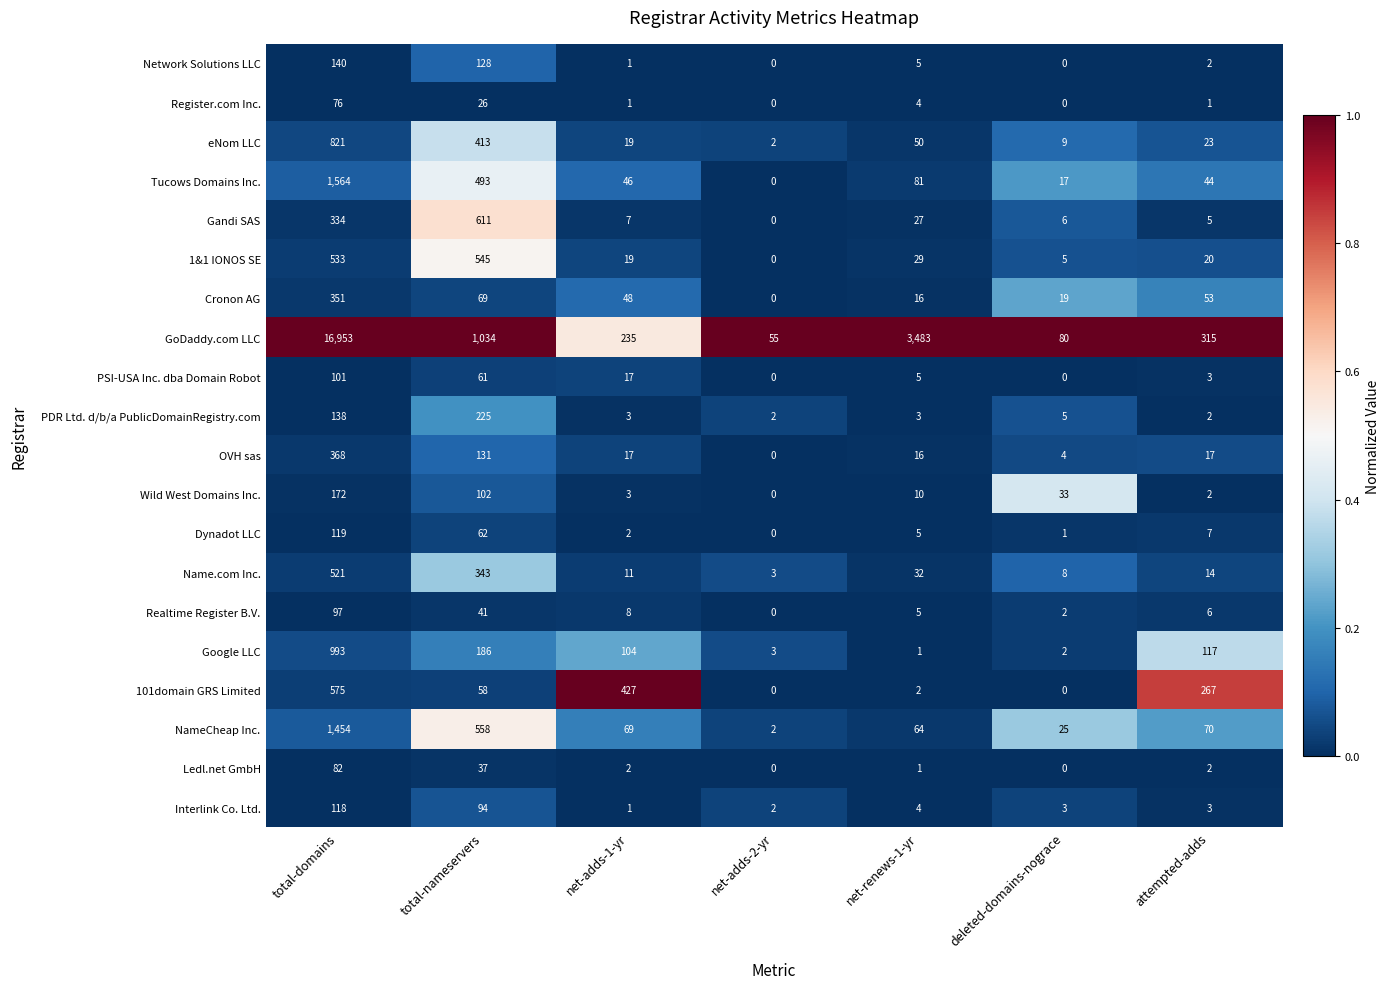

What is the sum of the Register.com Inc. values at total-nameservers and net-adds-2-yr?

26